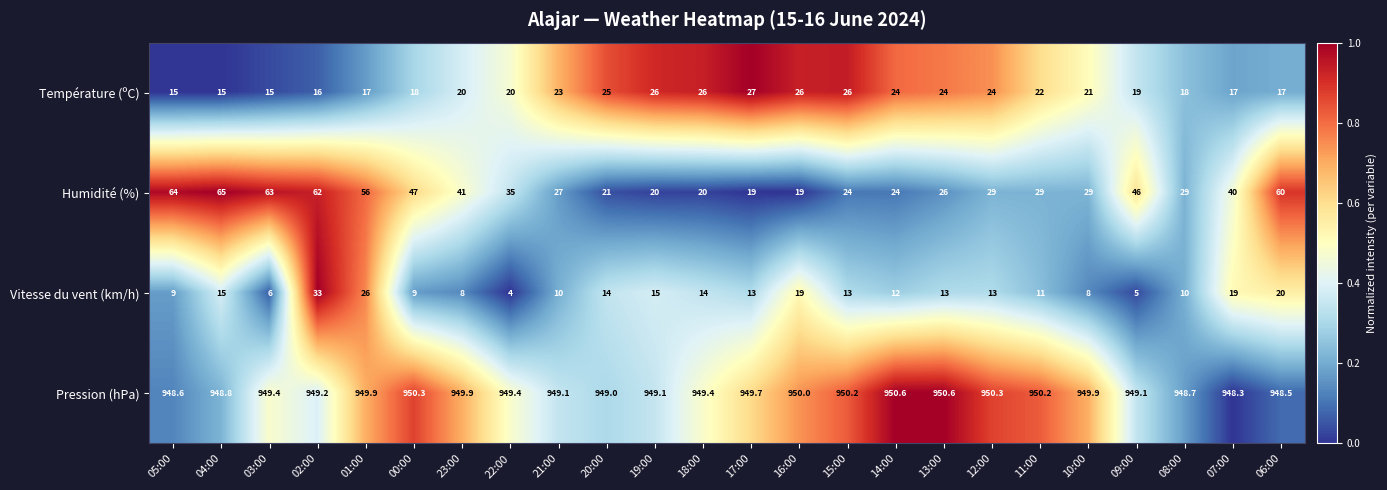

How many data points does each series have?

24